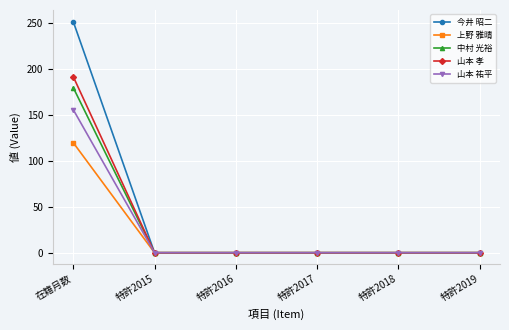

What is the highest value of the 山本 孝 series?

192